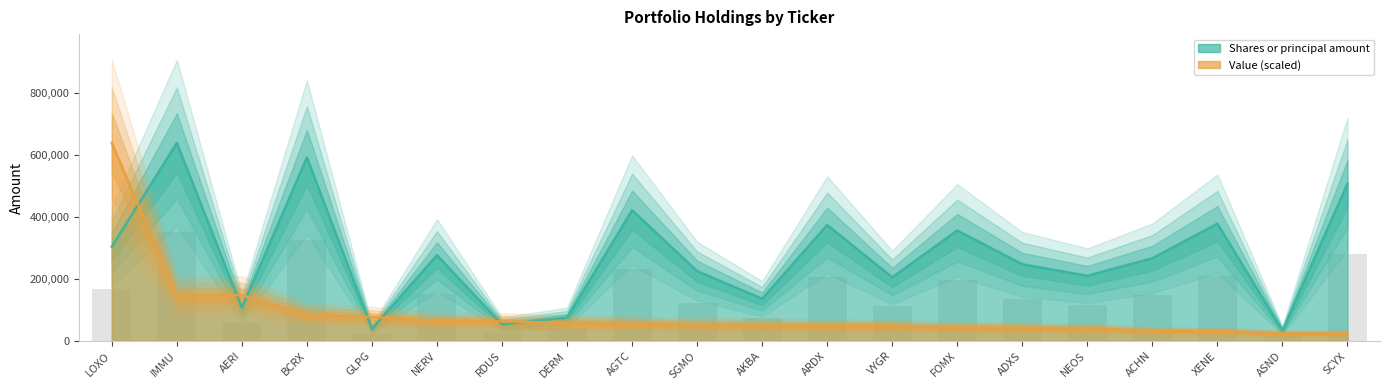

Count the number of data series in this chart.

2